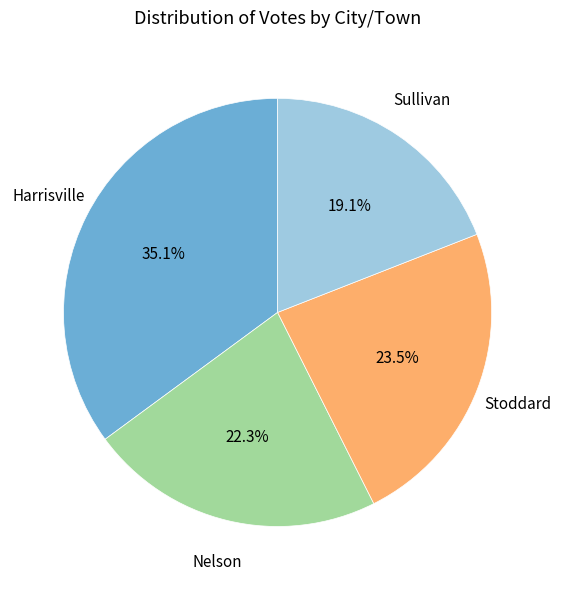

Is there a majority slice in this chart?

No